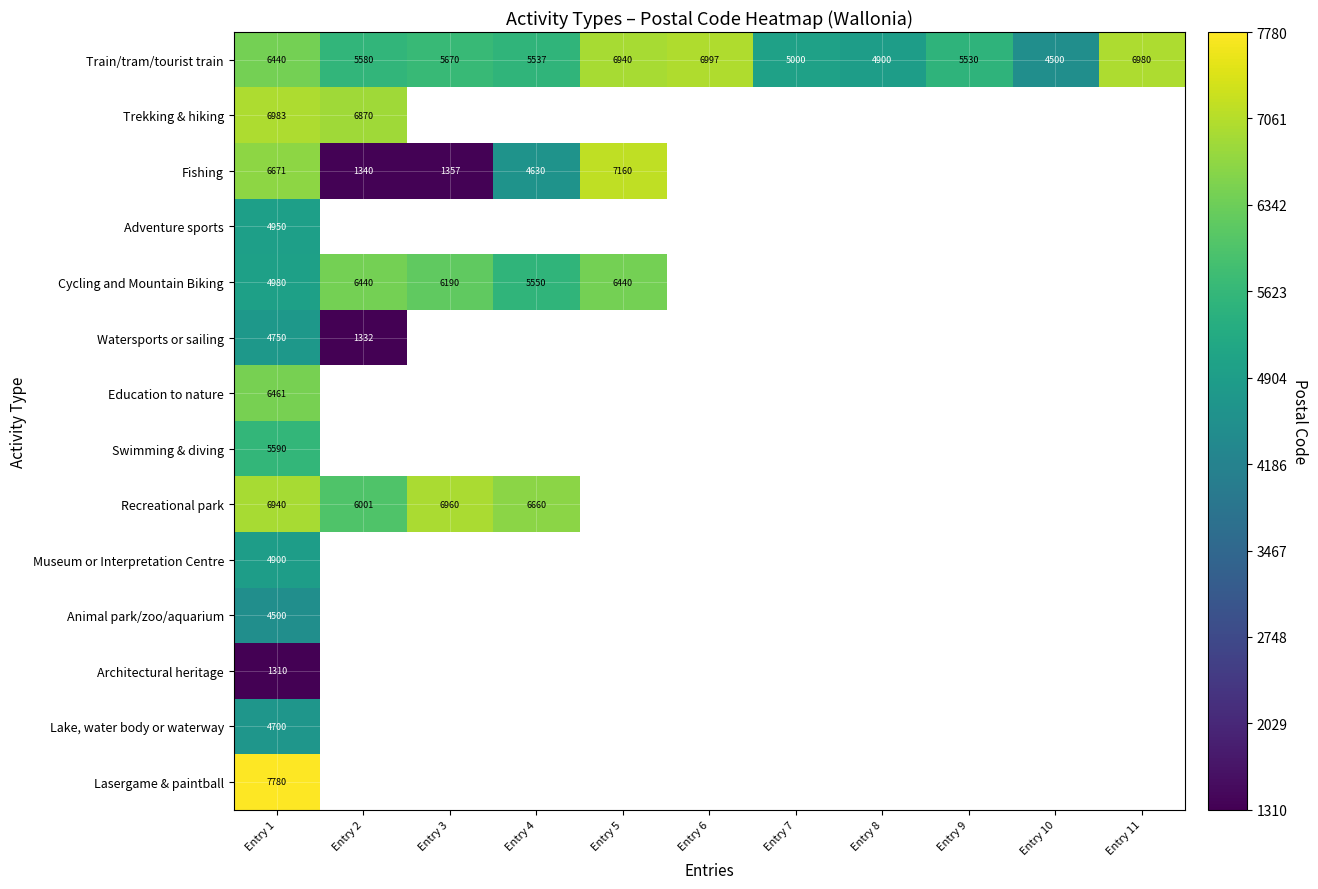

Between Entry 5 and Entry 7, which is larger?

Entry 5